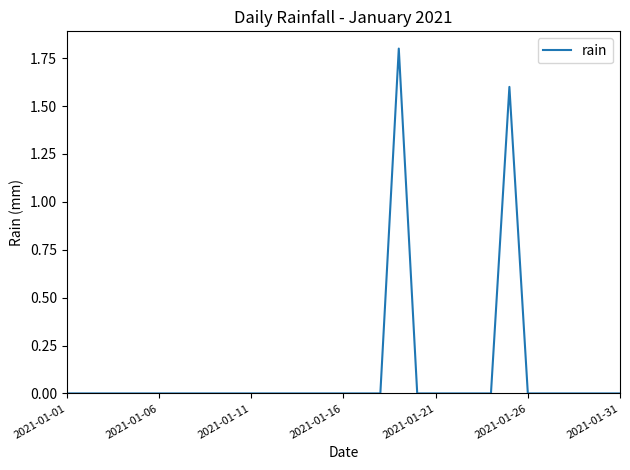

What is the maximum value shown in the chart?

1.8